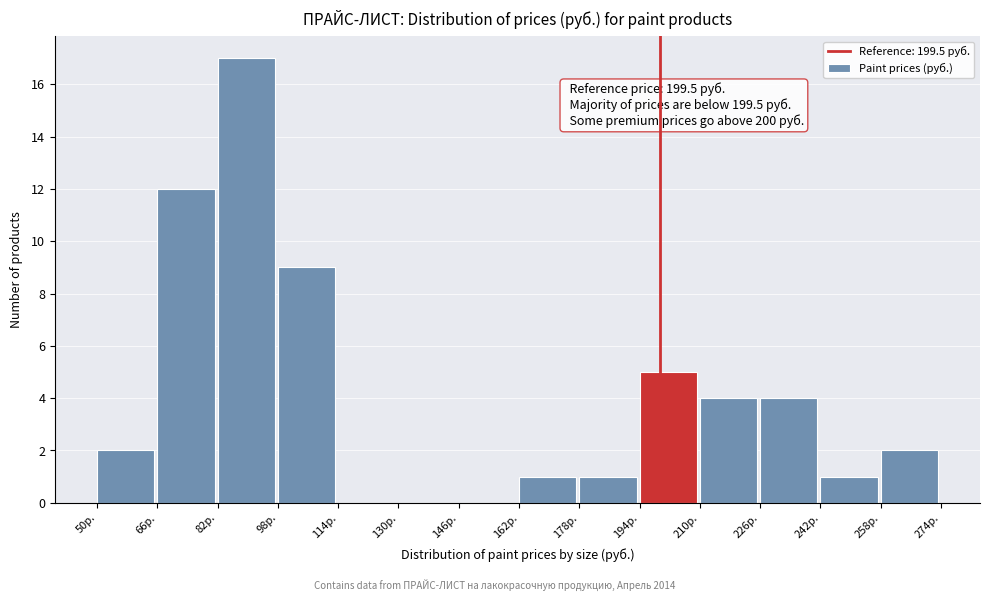

Which range on the x-axis has the tallest bar?

82 to 98